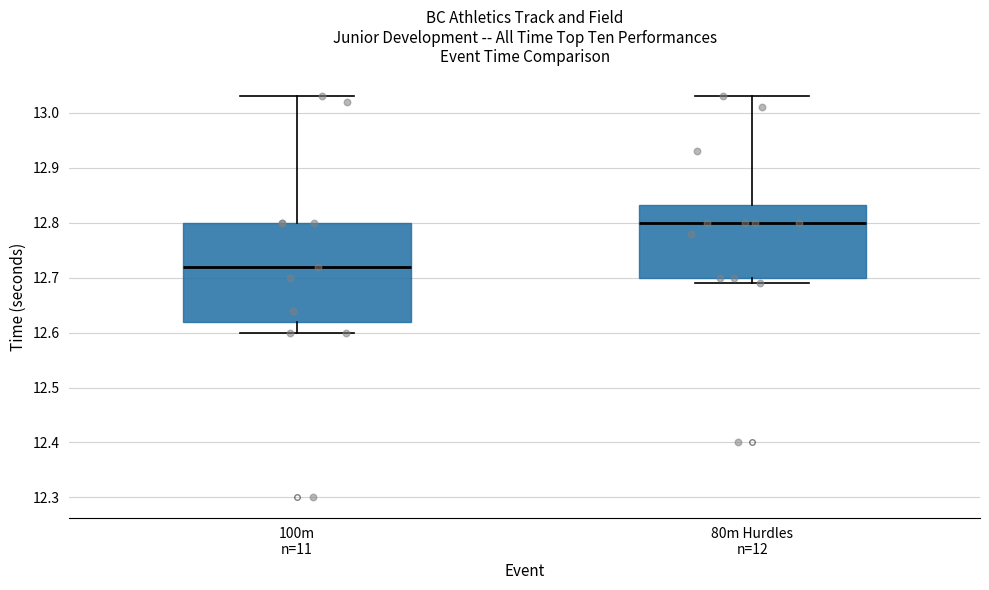

Reading left to right, transcribe this box plot: for each box, give where its median line is, the range the box spans, and where its two whiskers end, as read against the y-axis. The values are not printed on the chart, so give them approximately, as read against the axis.

100m n=11: median 12.72, box 12.62 to 12.80, whiskers 12.60 to 13.03
80m Hurdles n=12: median 12.80, box 12.70 to 12.83, whiskers 12.69 to 13.03